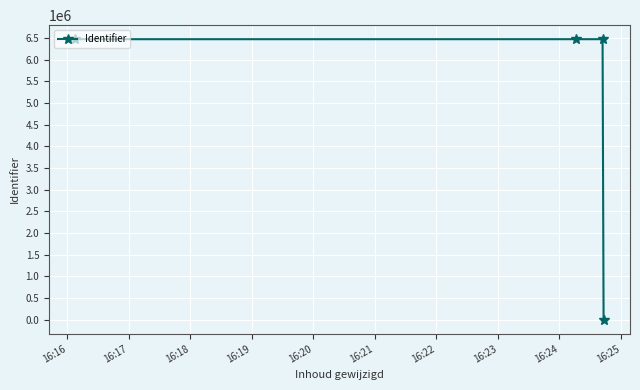

What is the value of the 3rd point from the left?

6470897